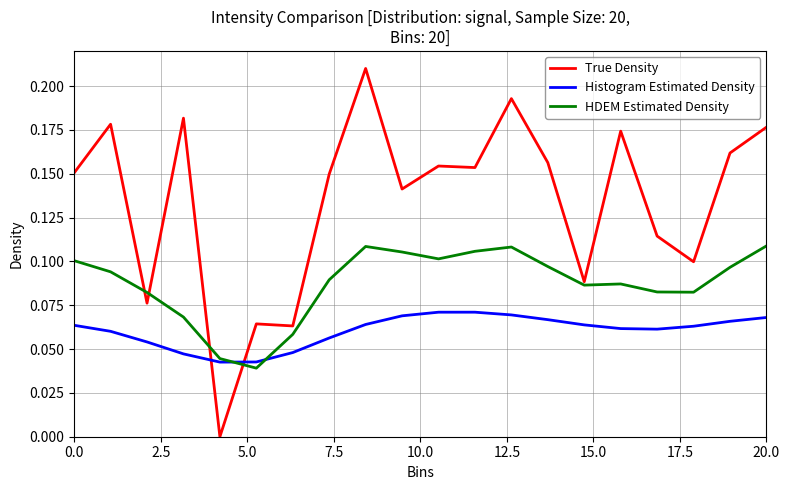

Which series ends up on top after the final intersection of True Density and Histogram Estimated Density?

True Density